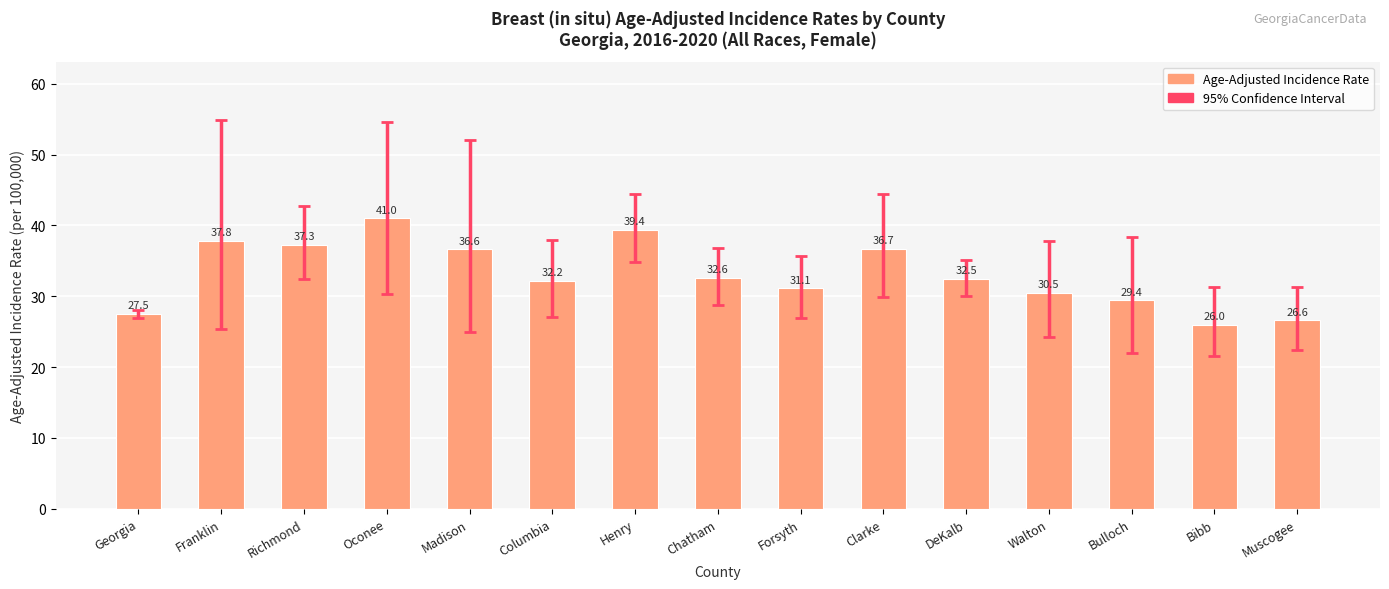

Reading left to right, what are all the values shown in this chart?

27.5	37.8	37.3	41.0	36.6	32.2	39.4	32.6	31.1	36.7	32.5	30.5	29.4	26.0	26.6